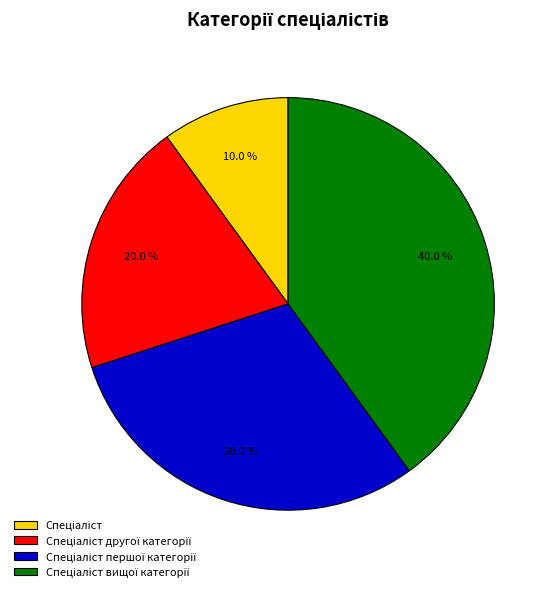

Is there a majority slice in this chart?

No